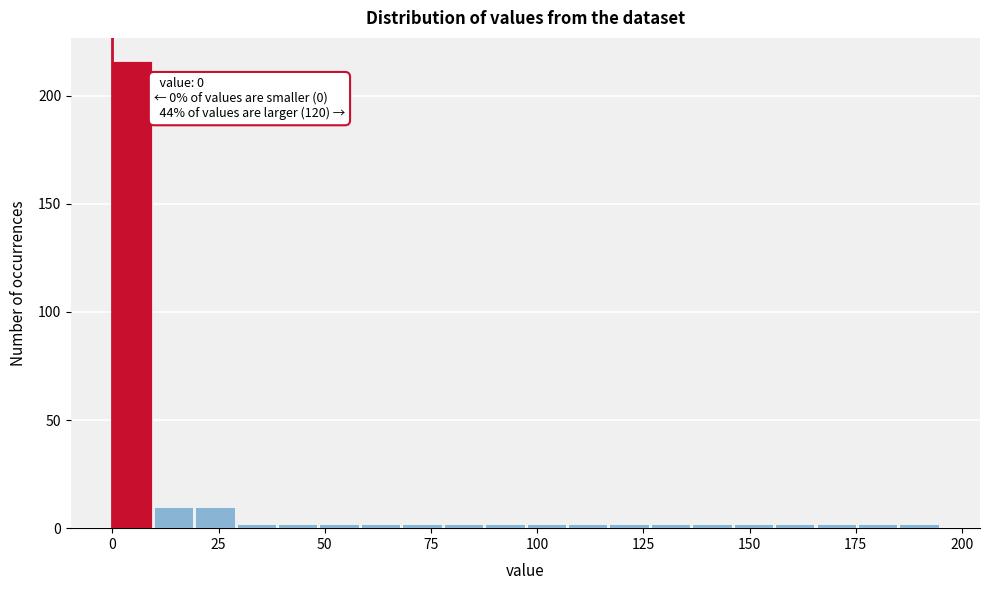

Around what value on the x-axis is the tallest bar? Give the approximate position of its centre, as read against the axis.

5